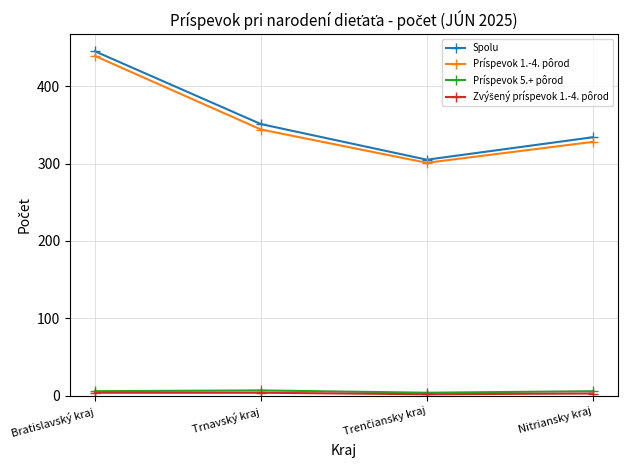

Count the number of data series in this chart.

4